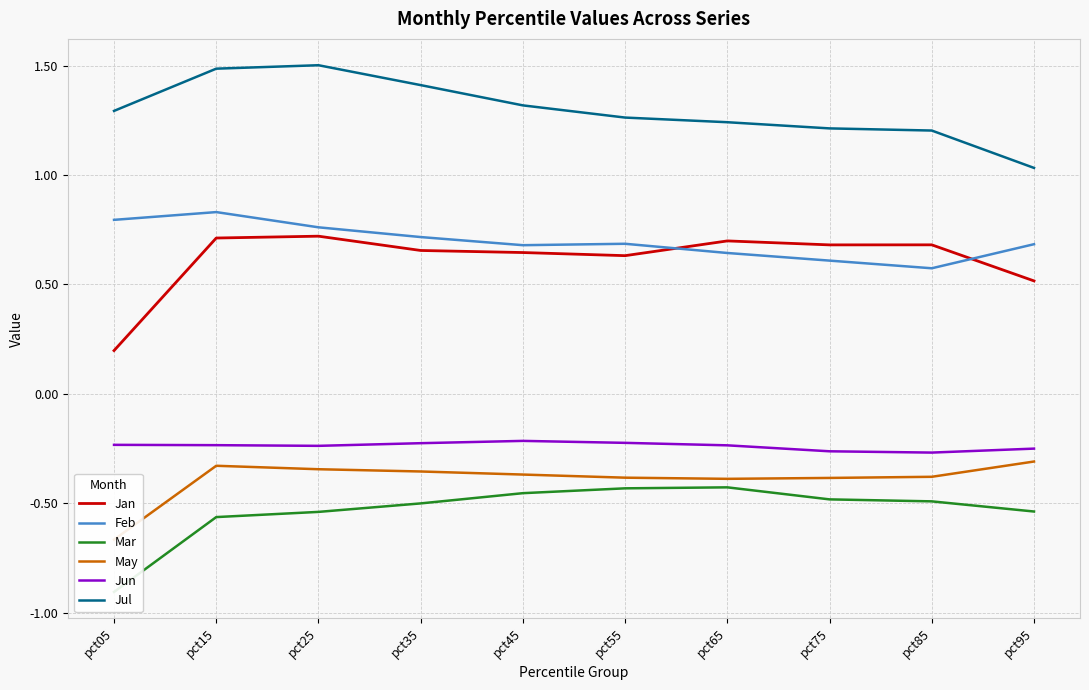

The value of May at pct45 is -0.4. True or false?

True